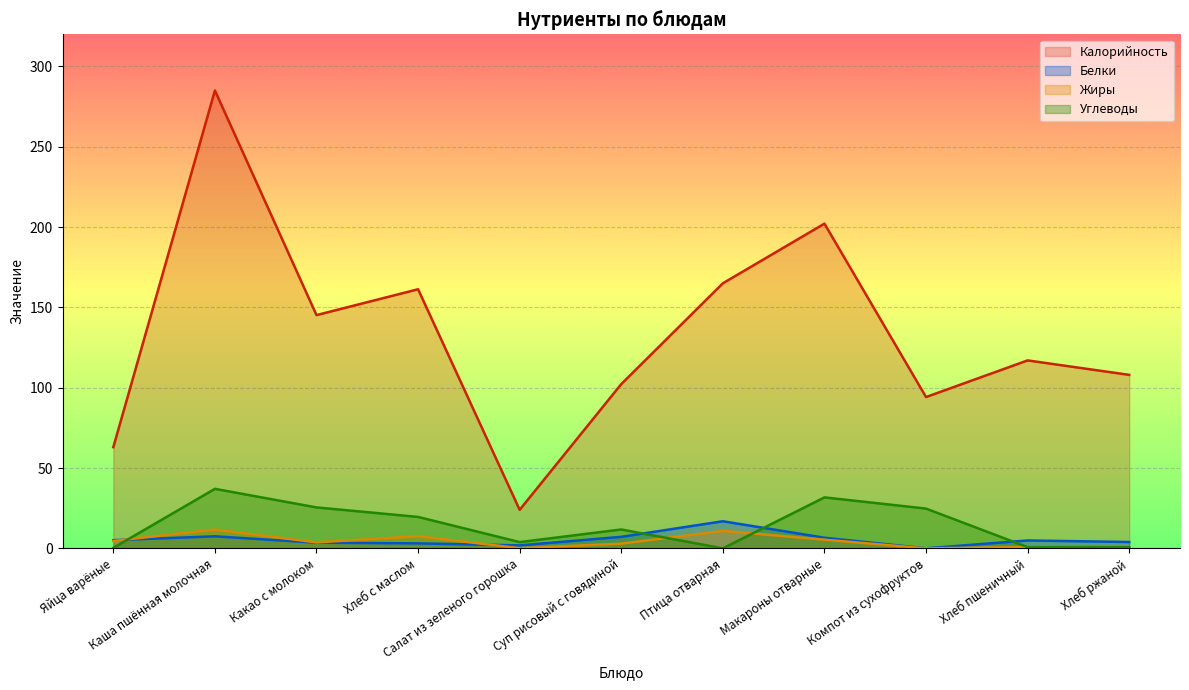

List the series in order of their peak value, highest first.

Калорийность, Углеводы, Белки, Жиры